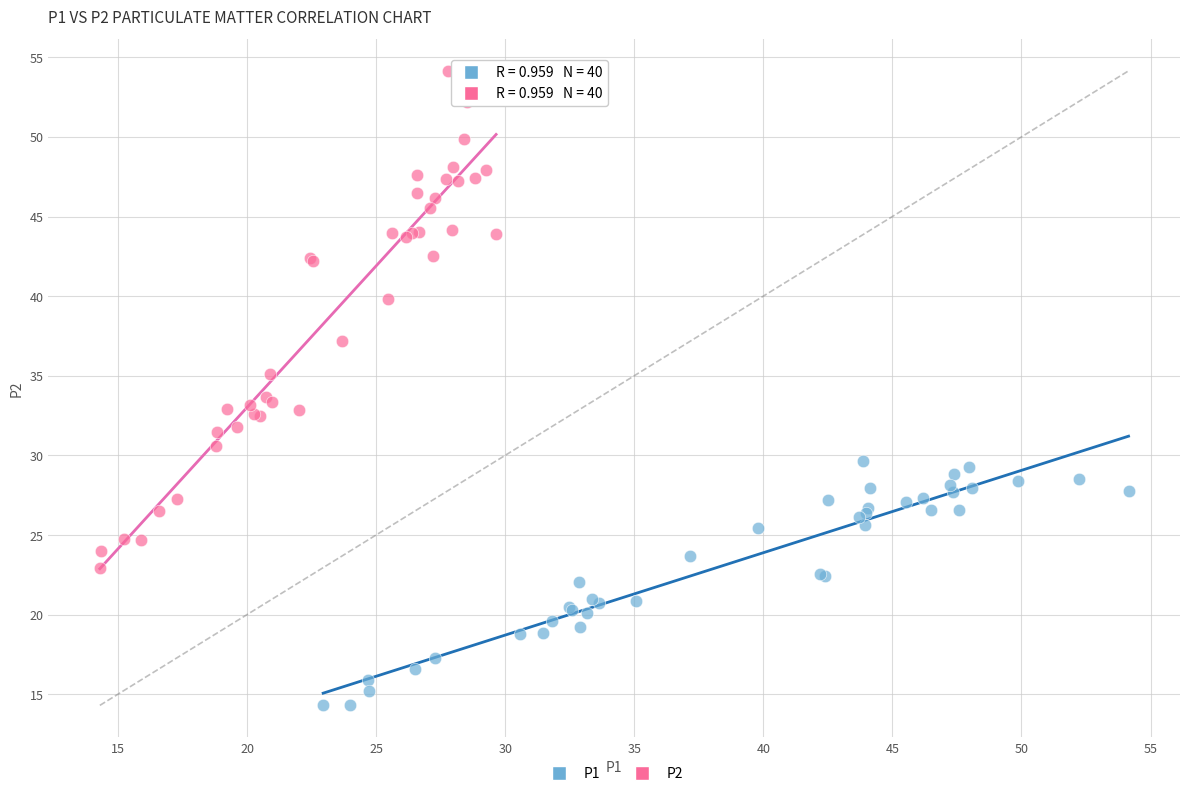

Which series contains the highest Y value?

P2